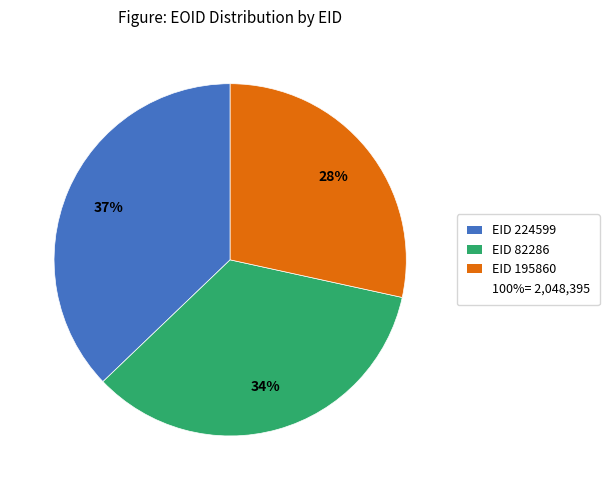

To the nearest percent, what is the average slice percentage?

33%